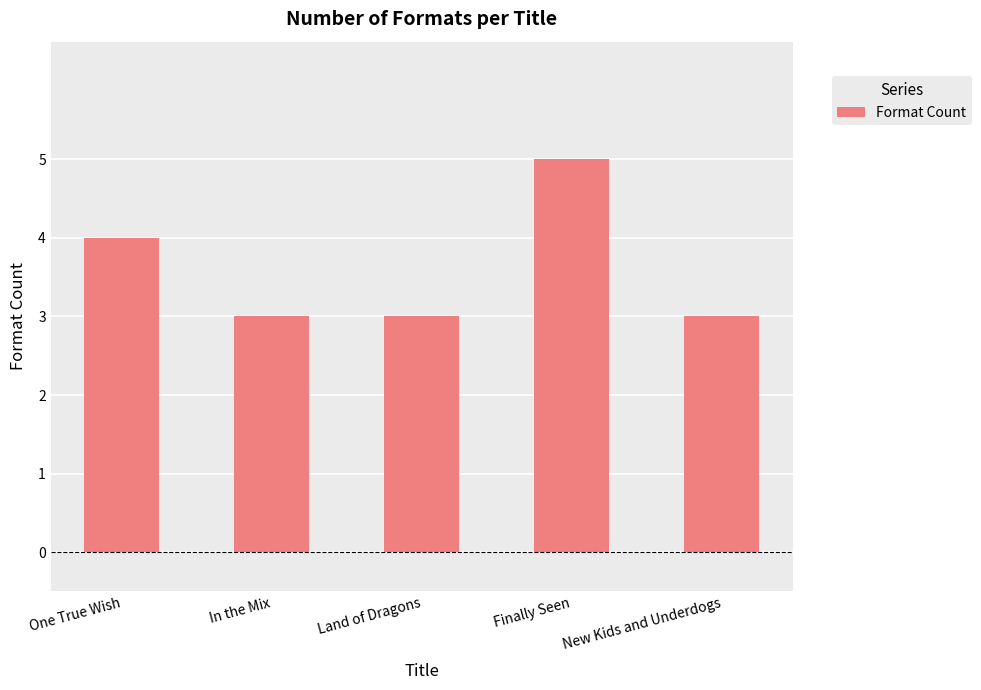

What is the change in value from Finally Seen to New Kids and Underdogs?

-2